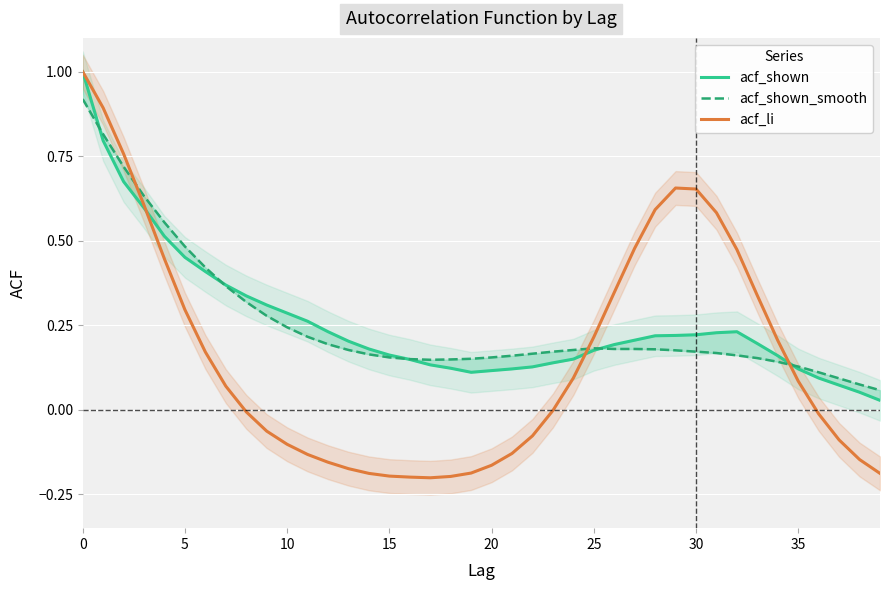

What is the highest value of the acf_li series?

1.0